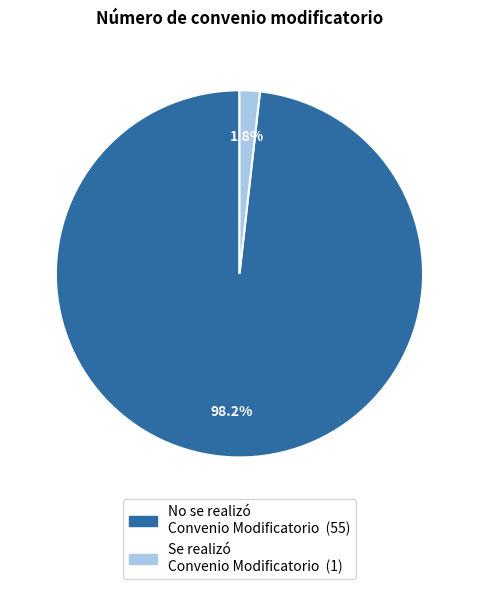

Which has a higher value, No se realizó Convenio Modificatorio or Se realizó Convenio Modificatorio?

No se realizó Convenio Modificatorio